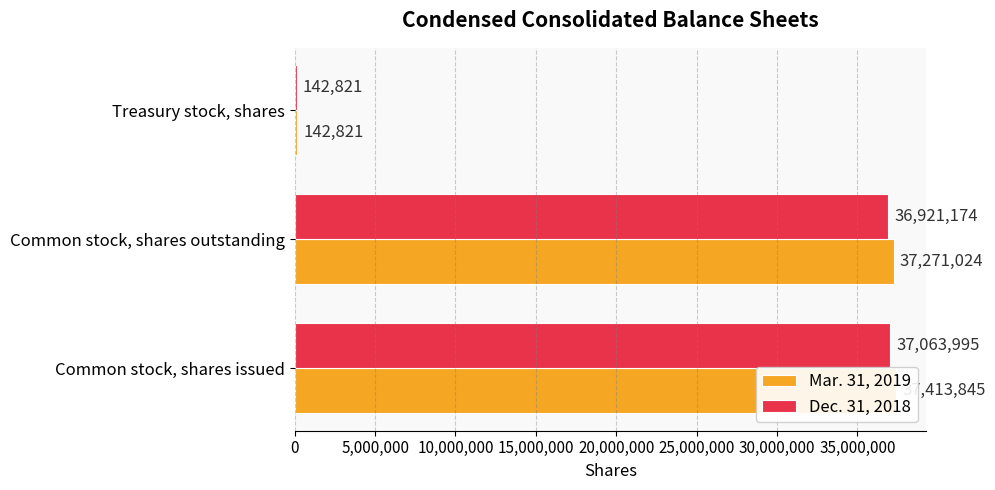

What position from the left is Common stock, shares issued?

1